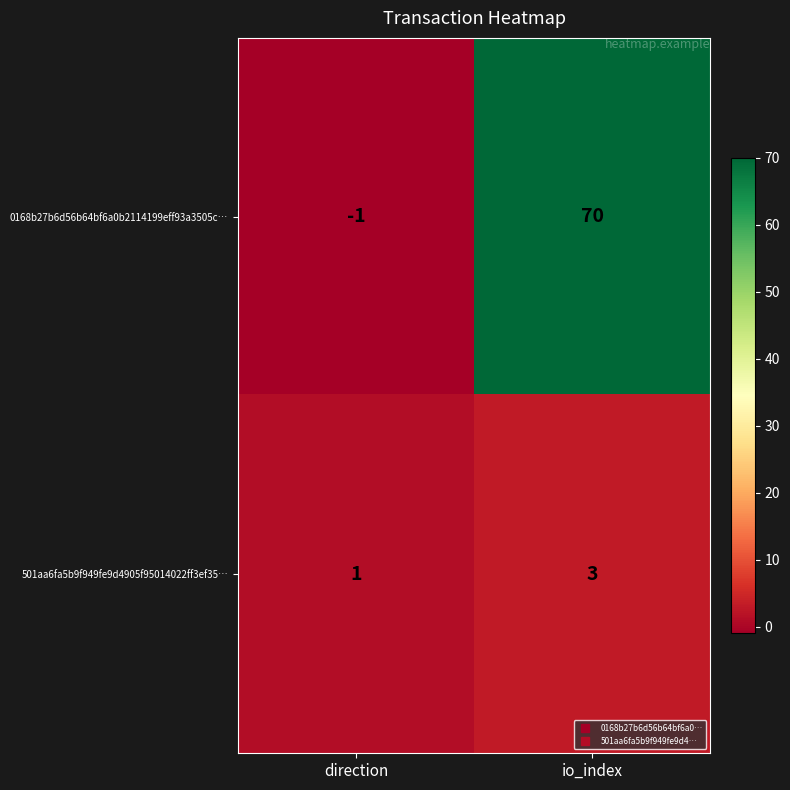

What is the sum of all 0168b27b6d56b64bf6a0b2114199eff93a3505c… values?

69